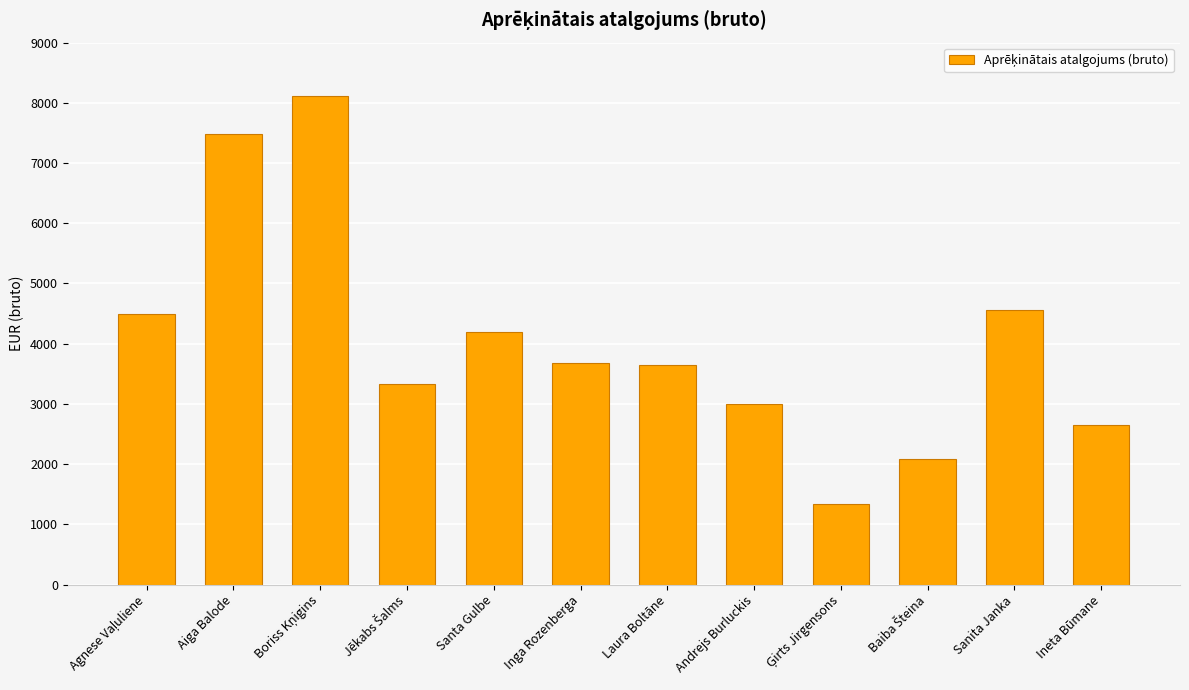

The chart shows a value of 4996.5 at Laura Boltāne. True or false?

False